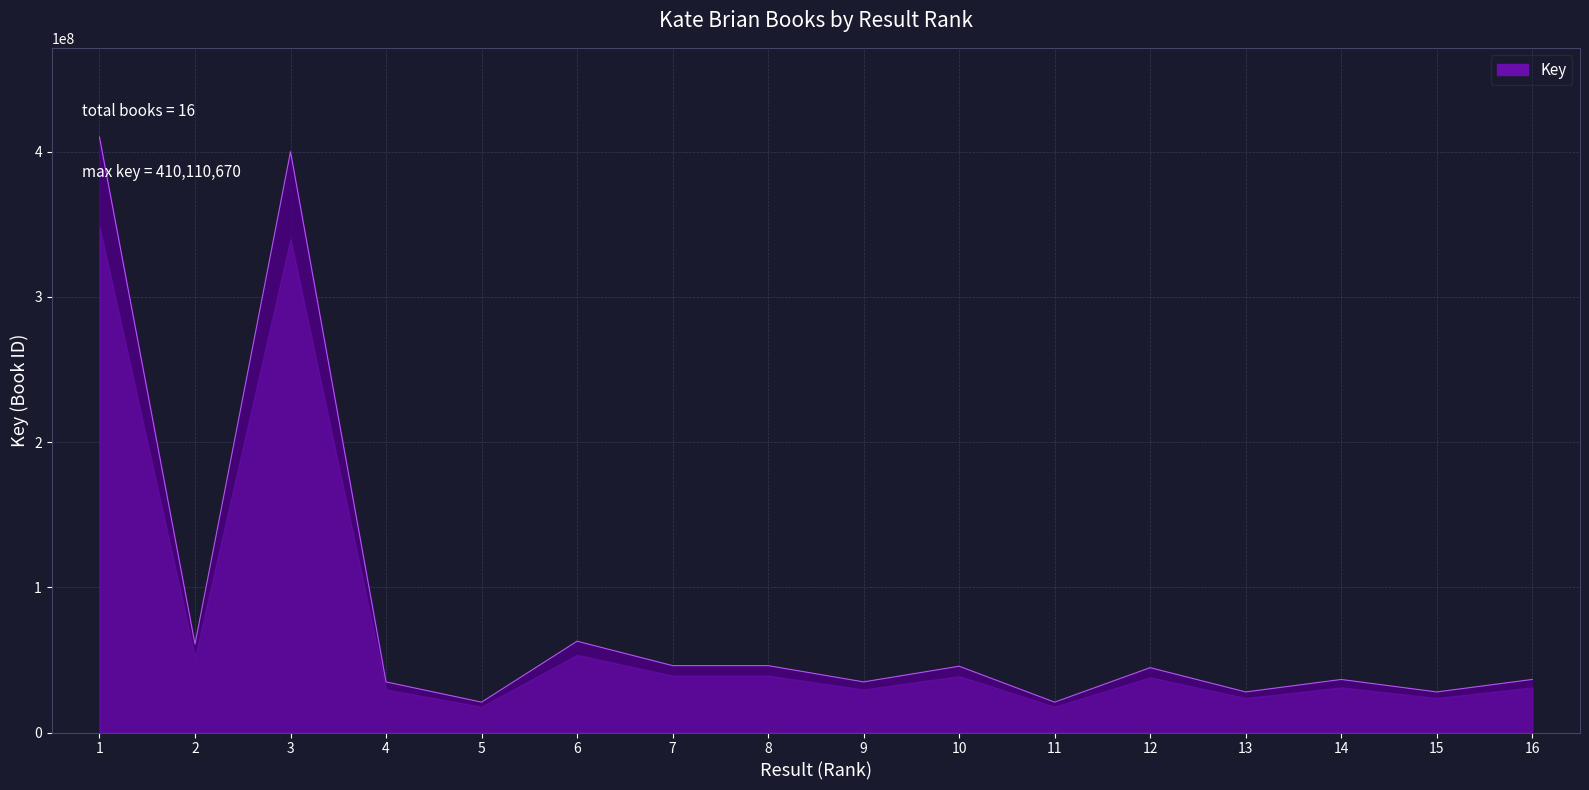

What is the smallest value displayed?

20924542